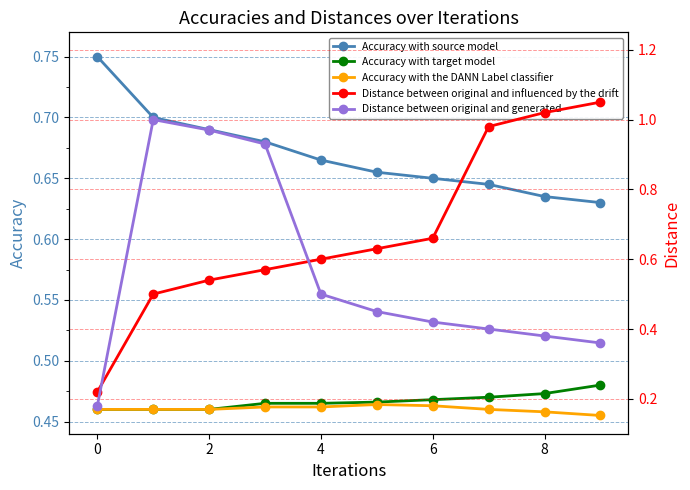

At how many categories does at least one series exceed 0?

10